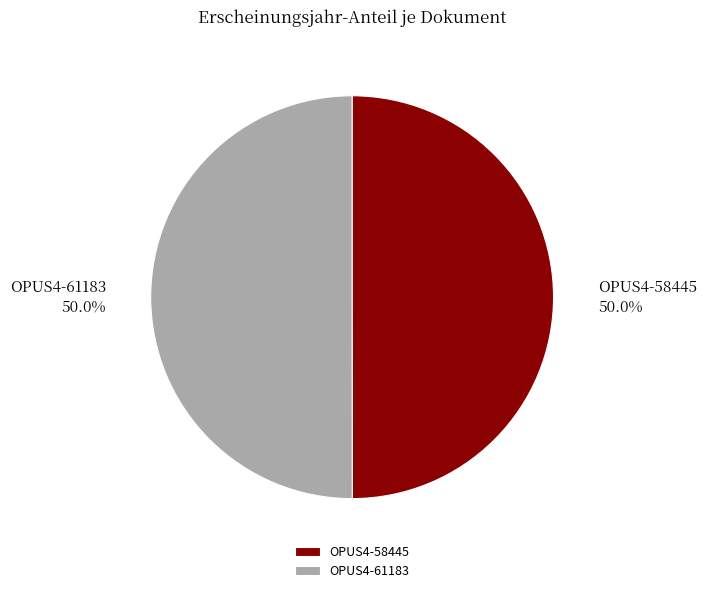

Is it true that OPUS4-58445 is 37% of the pie?

False